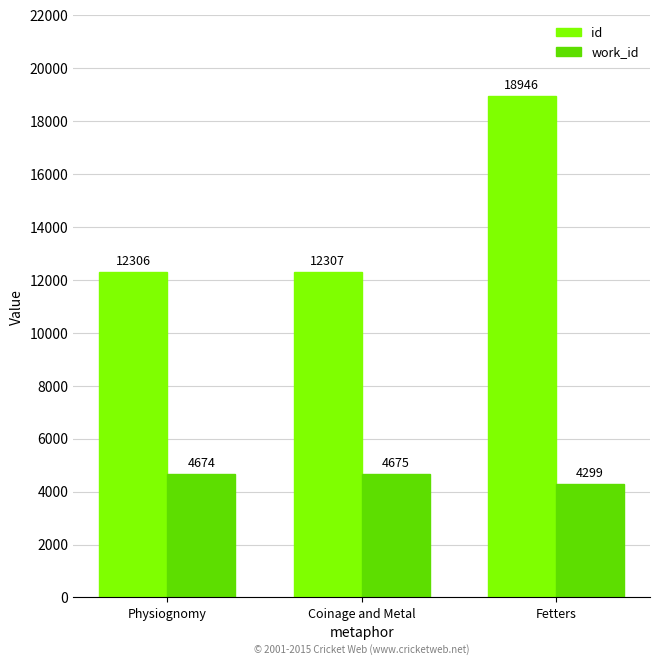

At which category is the sum across all series the highest?

Fetters